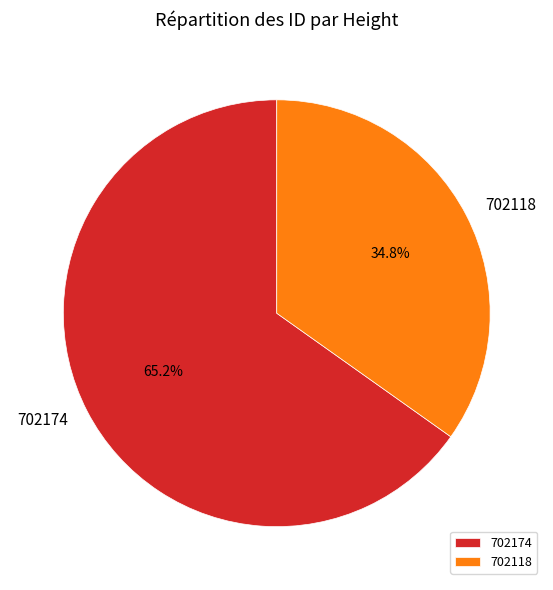

To the nearest percent, what is the difference between the 702118 and 702174 slice percentages?

30%